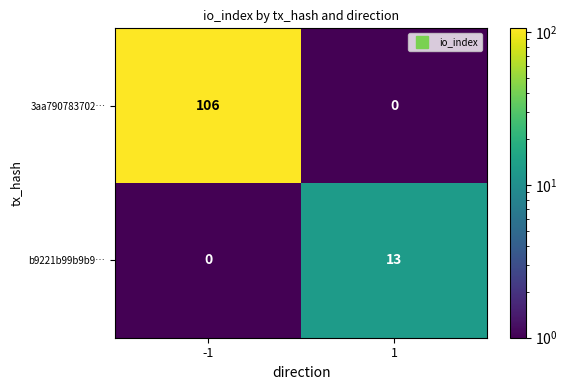

Which series changed the most between -1 and 1?

3aa790783702…